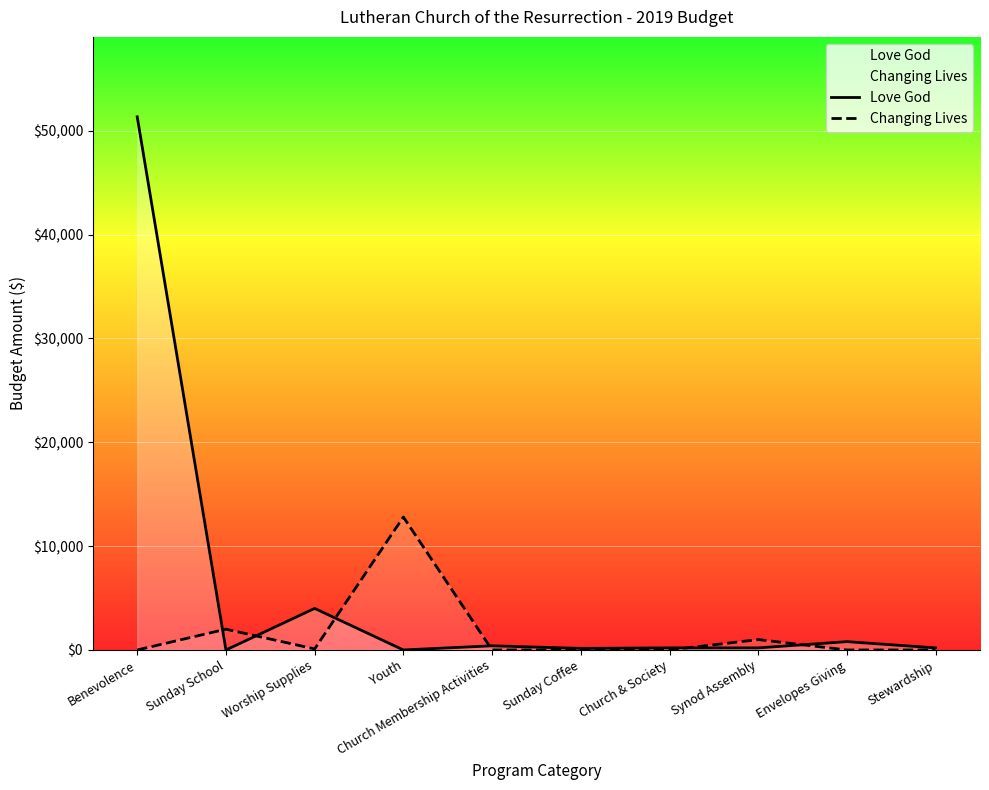

In Changing Lives, how many points are higher than both neighbors (excluding endpoints)?

3